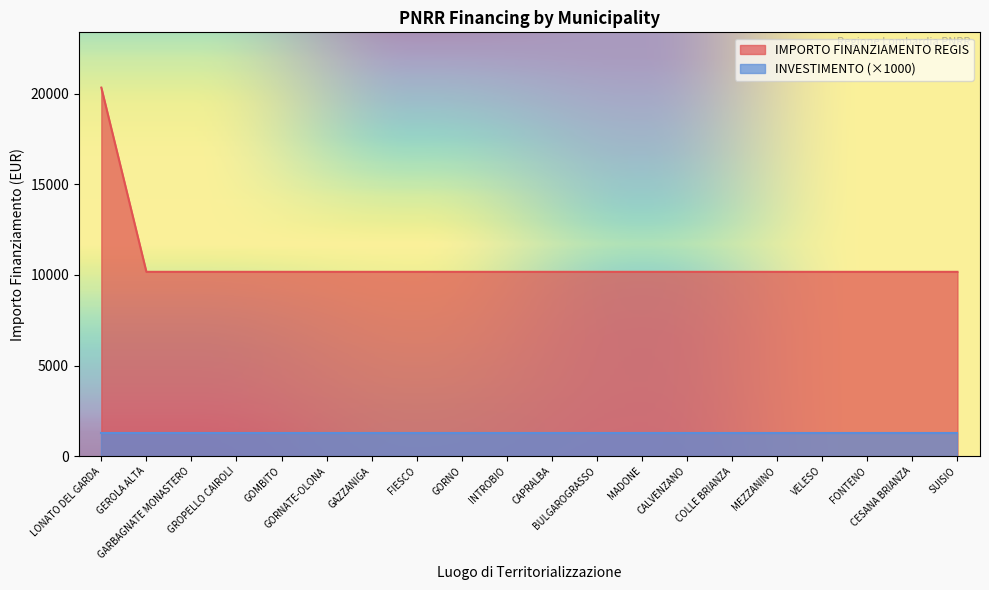

What is the value of the 3rd point from the left?

10172